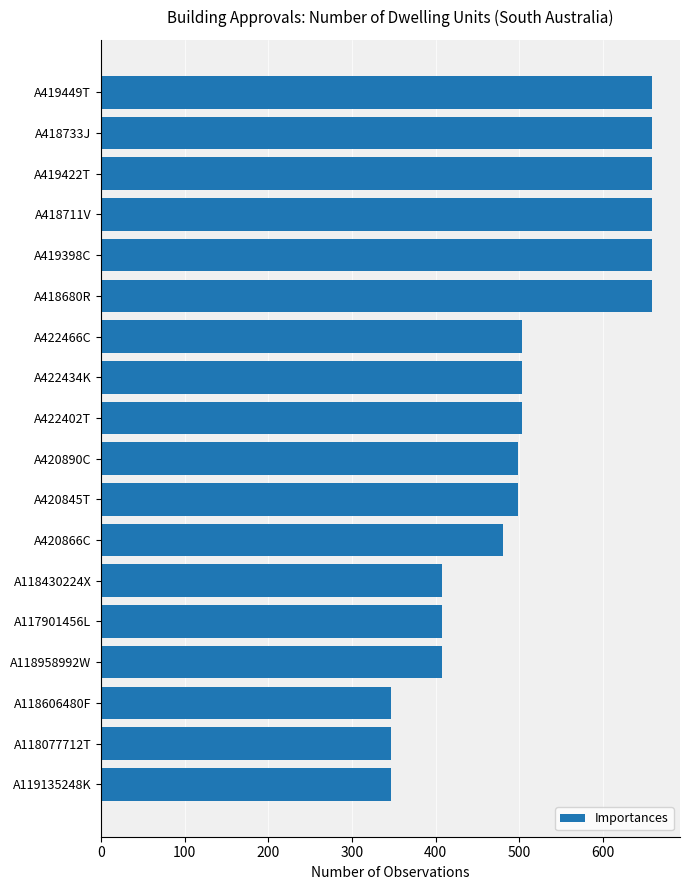

What is the change in value from A118606480F to A419422T?

+312